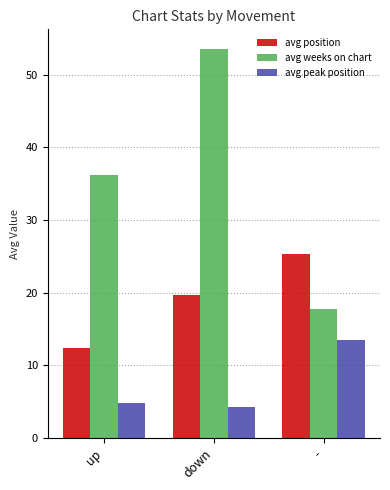

Reading right to left, what are all the values shown in this chart?

avg position: -=25.4	down=19.7	up=12.4
avg weeks on chart: -=17.8	down=53.6	up=36.2
avg peak position: -=13.4	down=4.3	up=4.8